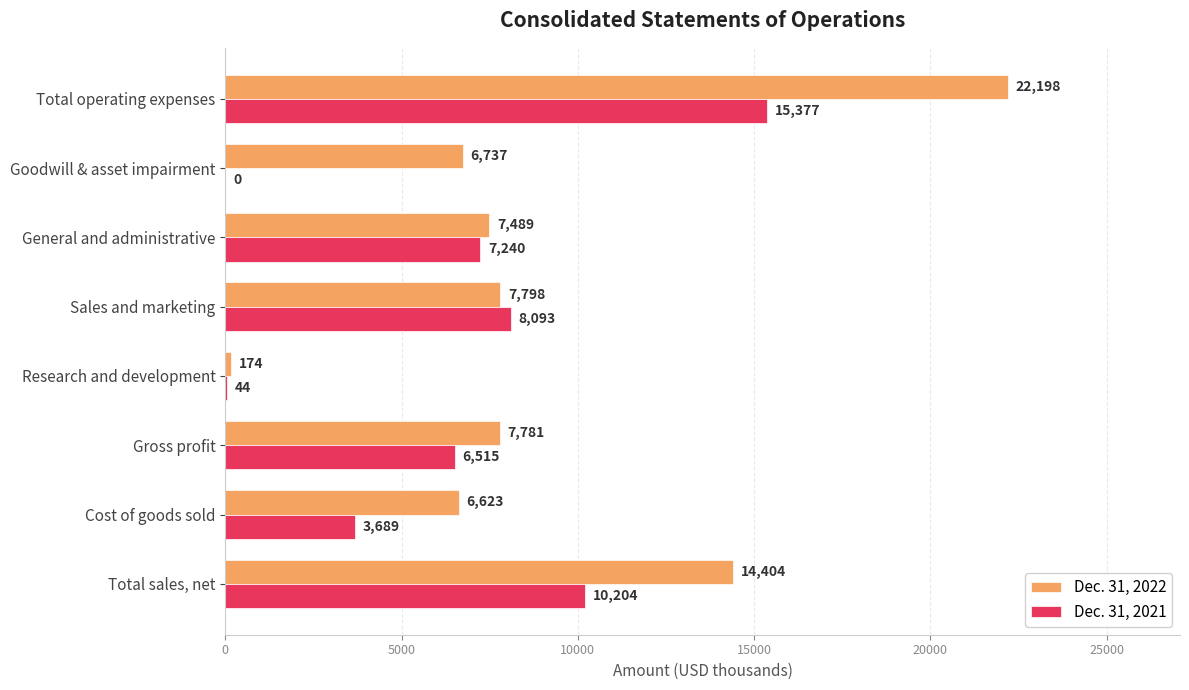

What is the sum of all Dec. 31, 2021 values?

51162